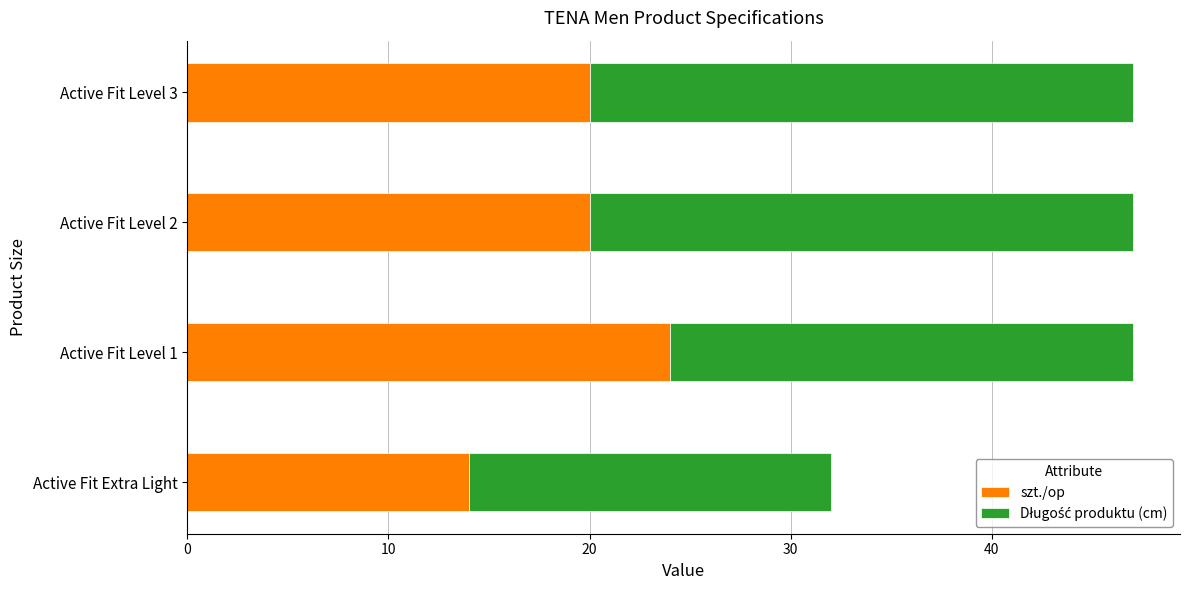

Is it true that szt./op equals 13 at Active Fit Level 1?

False